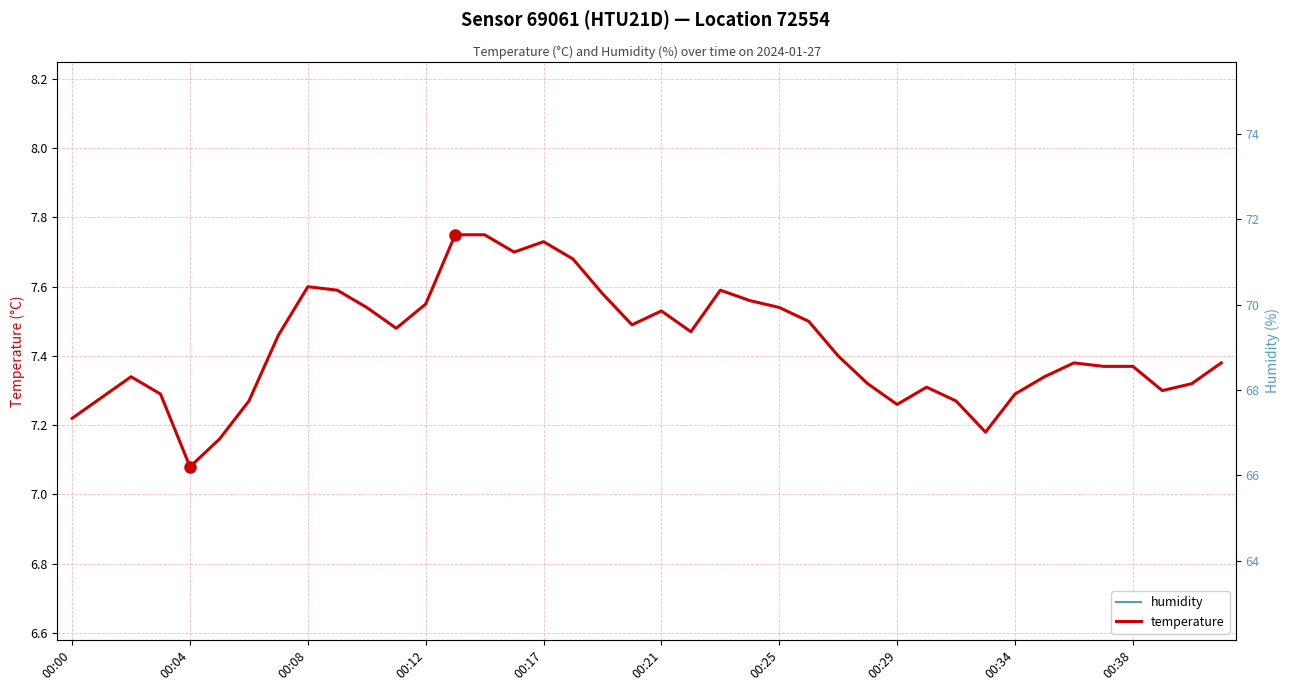

Which series has the largest total across all categories?

humidity